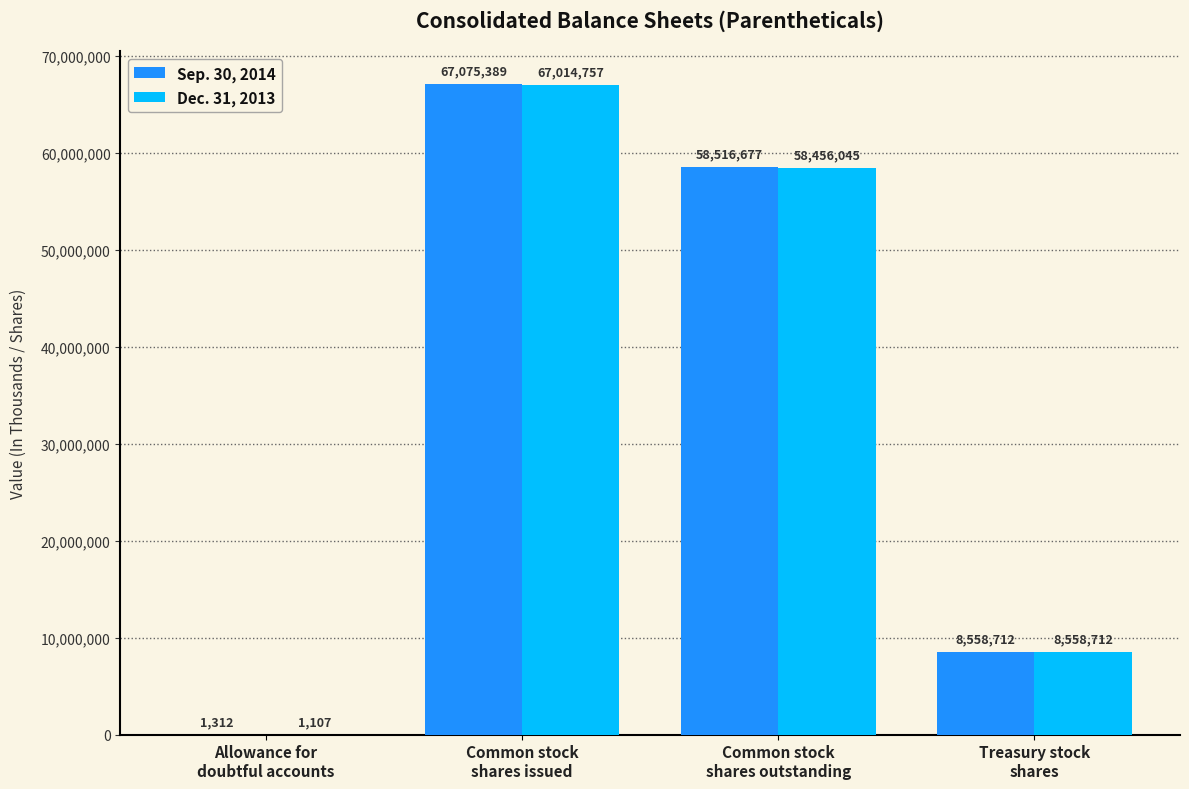

What is the difference between the Dec. 31, 2013 values at Allowance for
doubtful accounts and Common stock
shares issued?

67013650